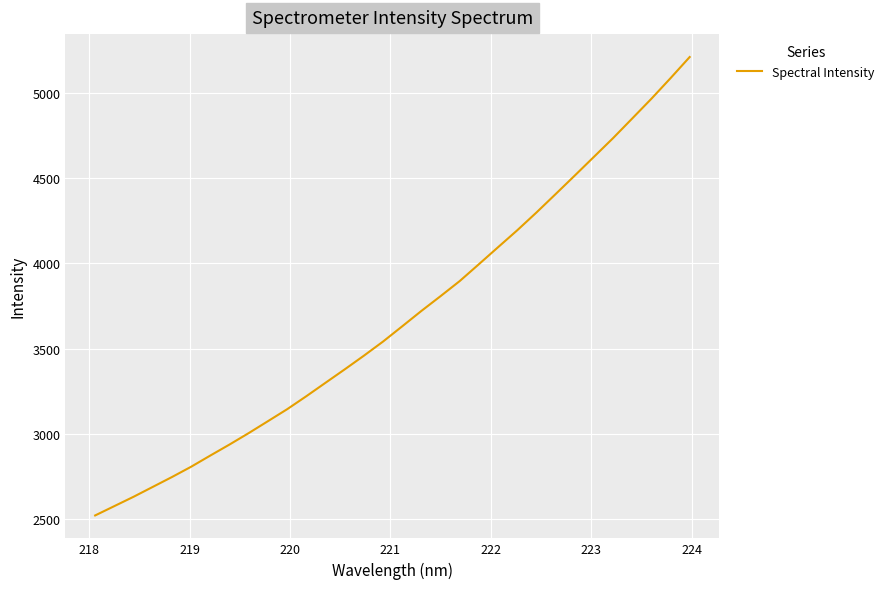

What is the difference between the maximum and minimum values?

2687.4